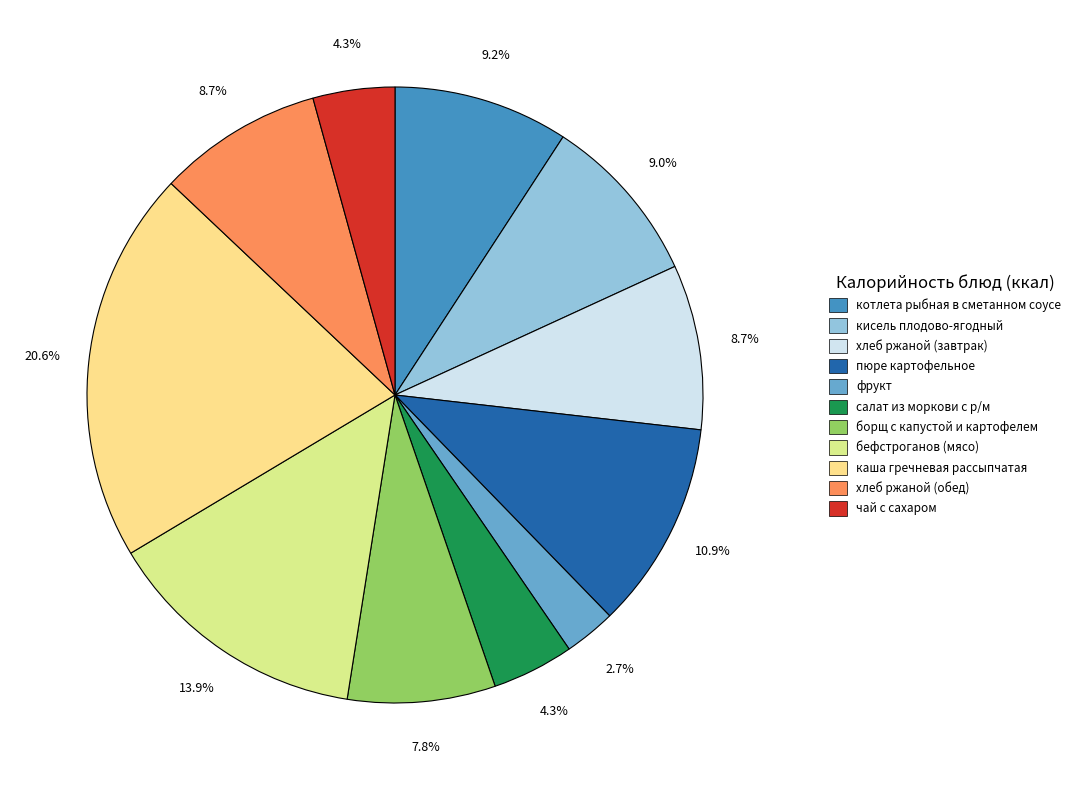

Is the sum of борщ с капустой и картофелем and салат из моркови с р/м greater than half?

No